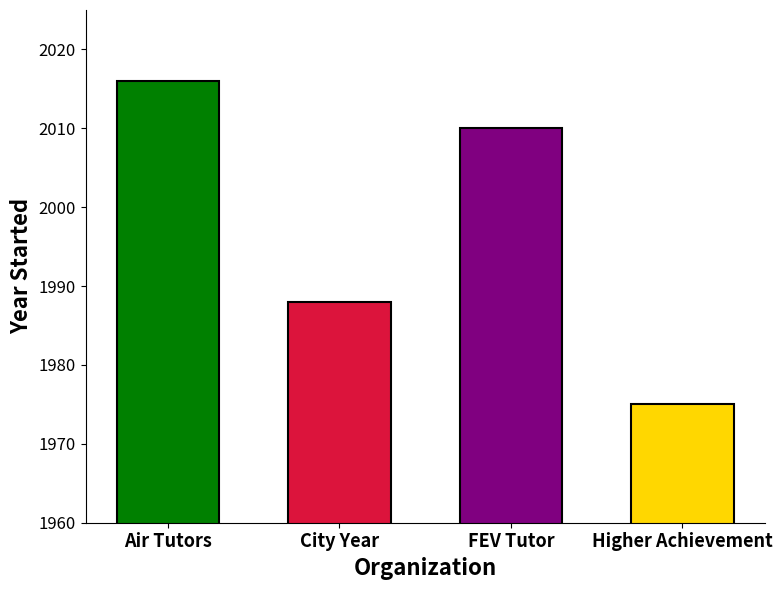

Does the chart contain stacked bars?

No